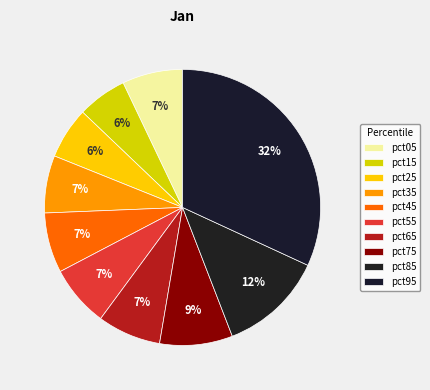

The pct45 slice represents 7% of the pie. True or false?

True